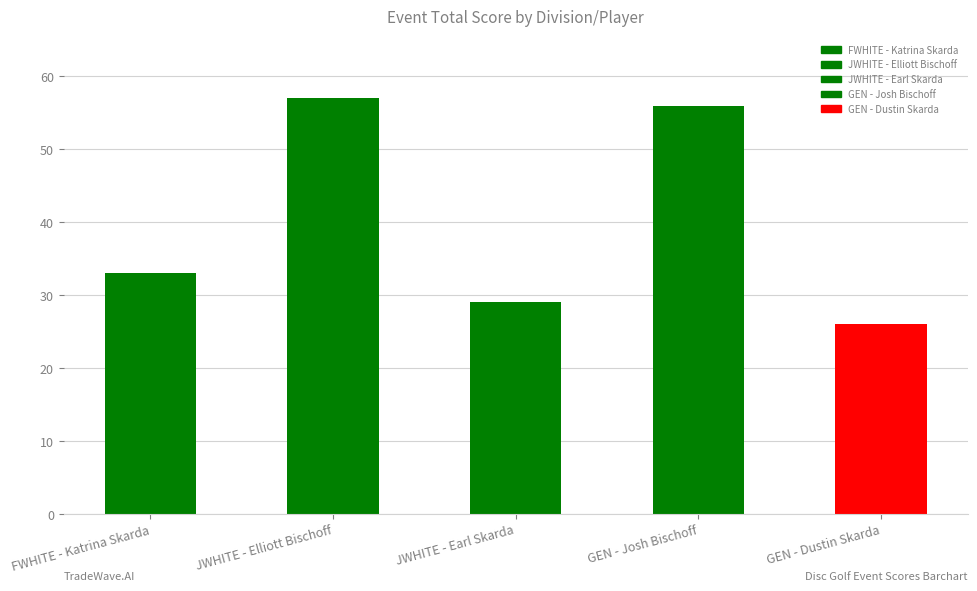

What is the label of the 3rd bar from the left?

JWHITE - Earl Skarda